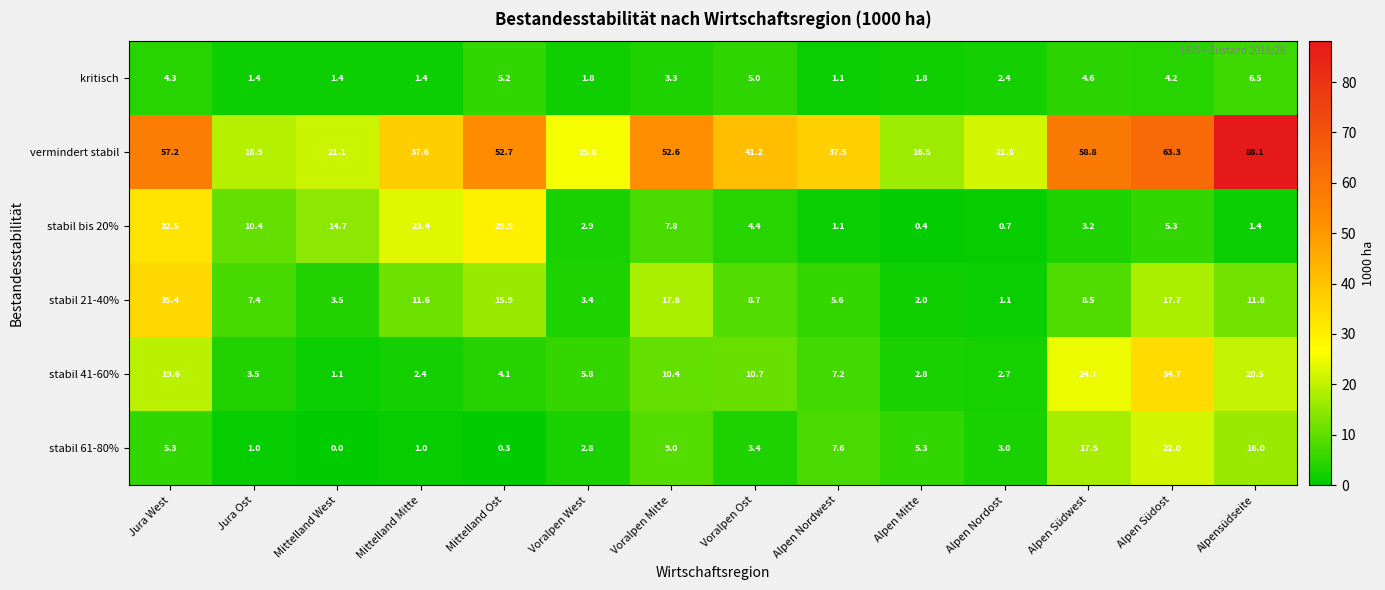

At which category is the sum across all series the highest?

Jura West